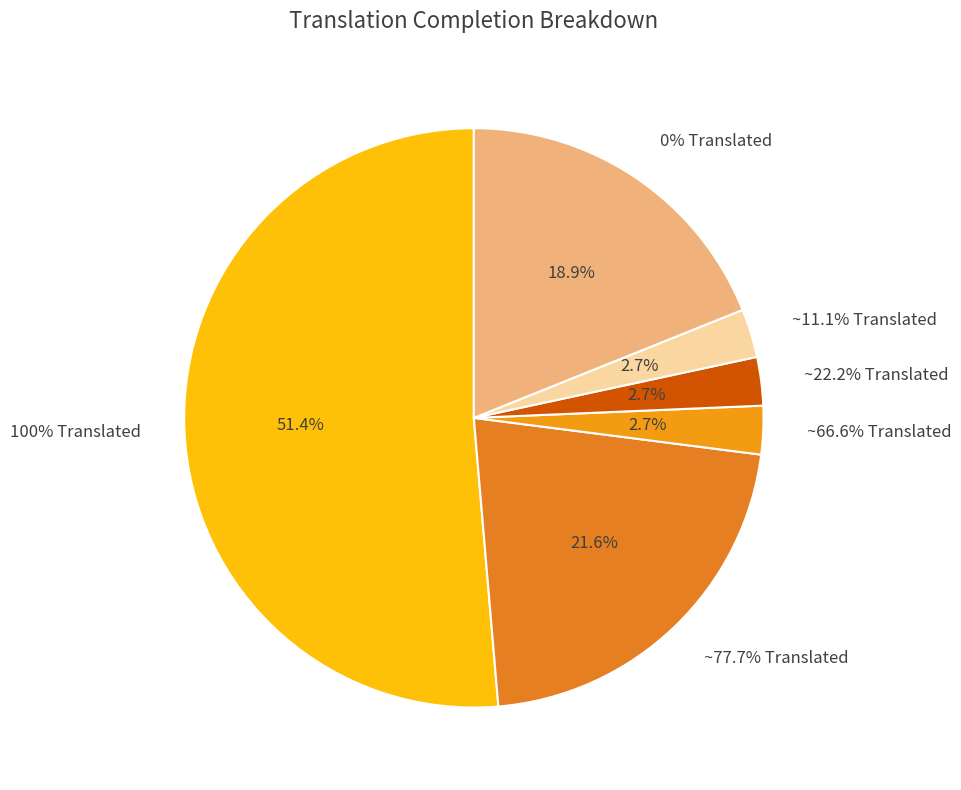

True or false: ~66.6% Translated accounts for 3% of the total.

True